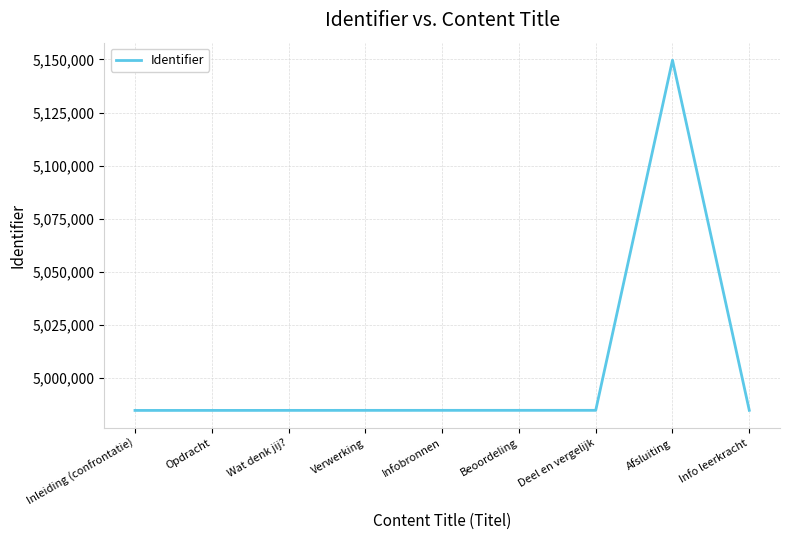

What value does the data have at Infobronnen?

4984571